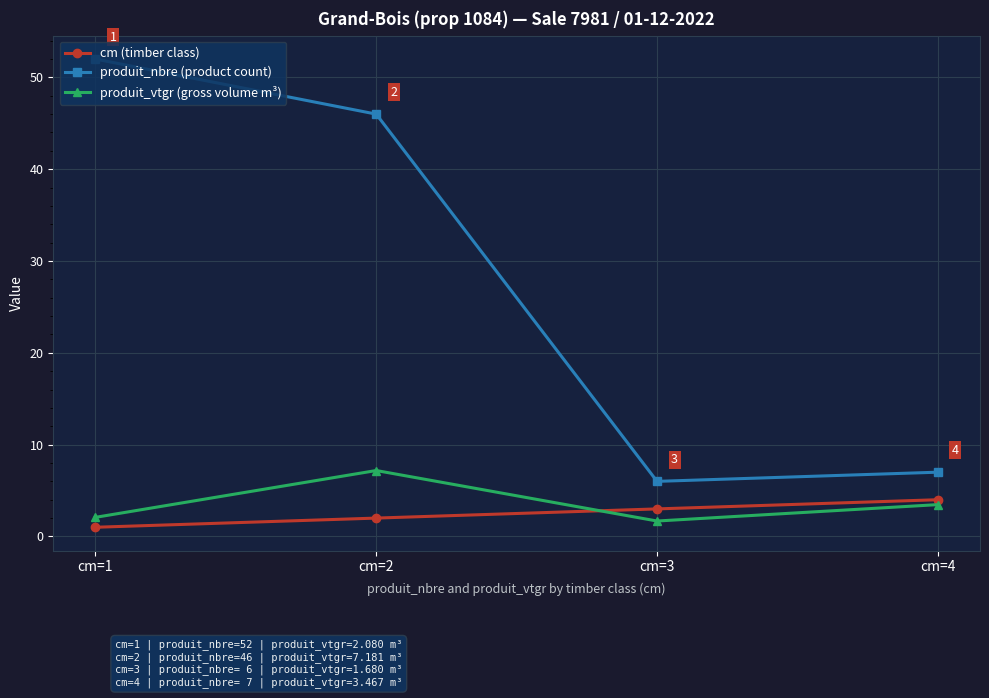

What is the sum of all produit_vtgr (gross volume m³) values?

14.4